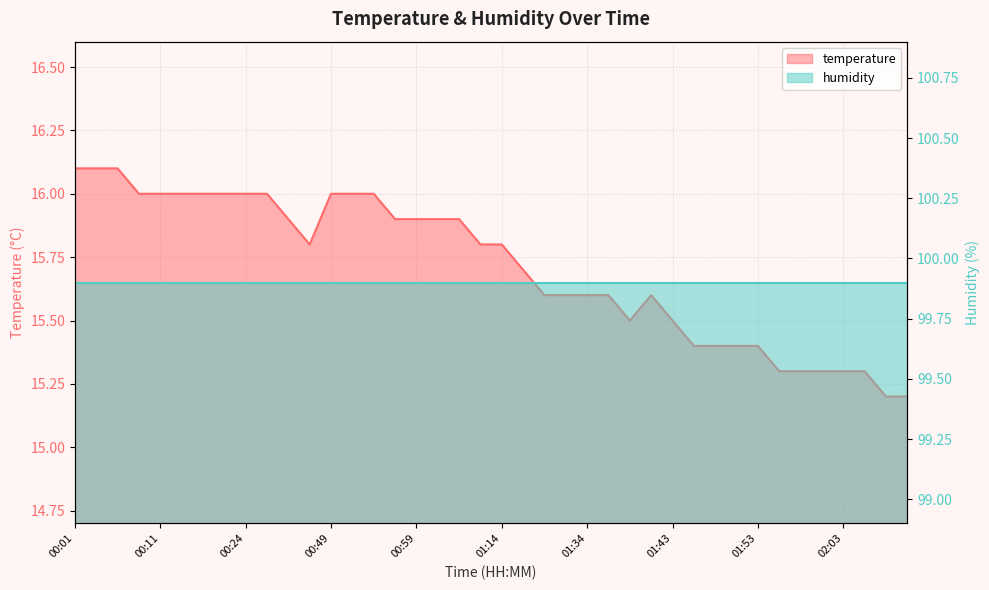

What position from the right is 01:39?

14